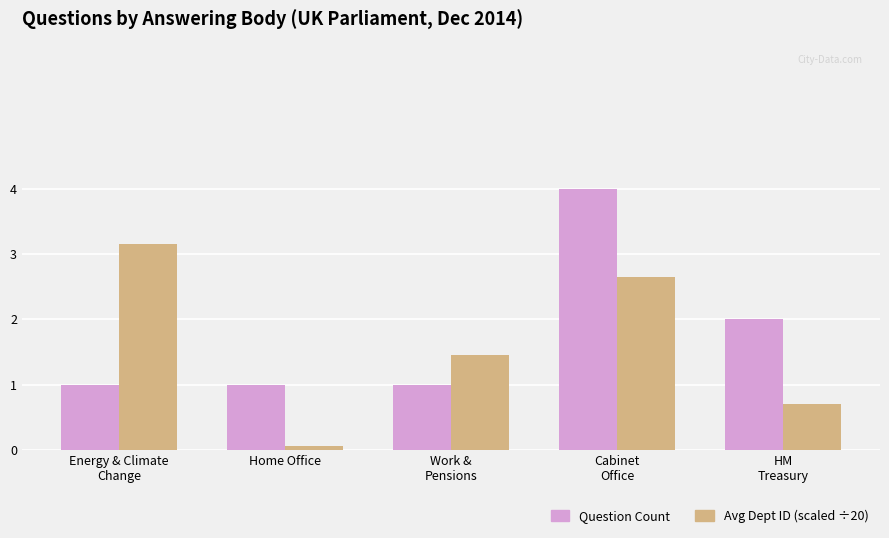

How many bars are there in each group?

2